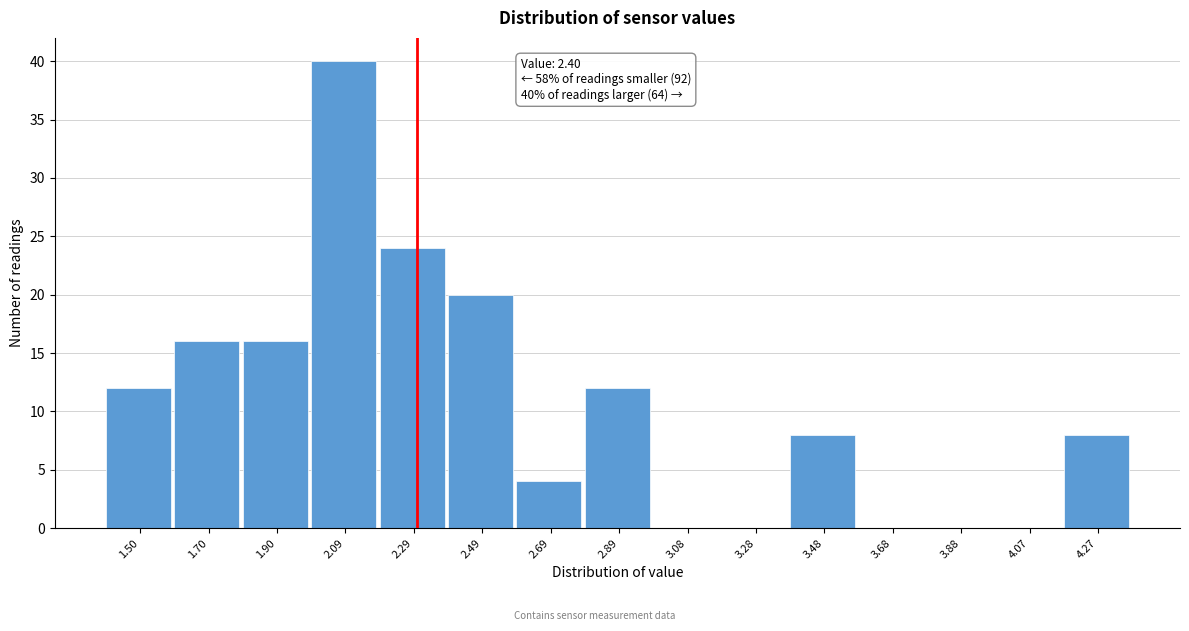

Reading left to right, what are all the values shown in this chart?

1.50=12	1.70=16	1.90=16	2.09=40	2.29=24	2.49=20	2.69=4	2.89=12	3.08=0	3.28=0	3.48=8	3.68=0	3.88=0	4.07=0	4.27=8